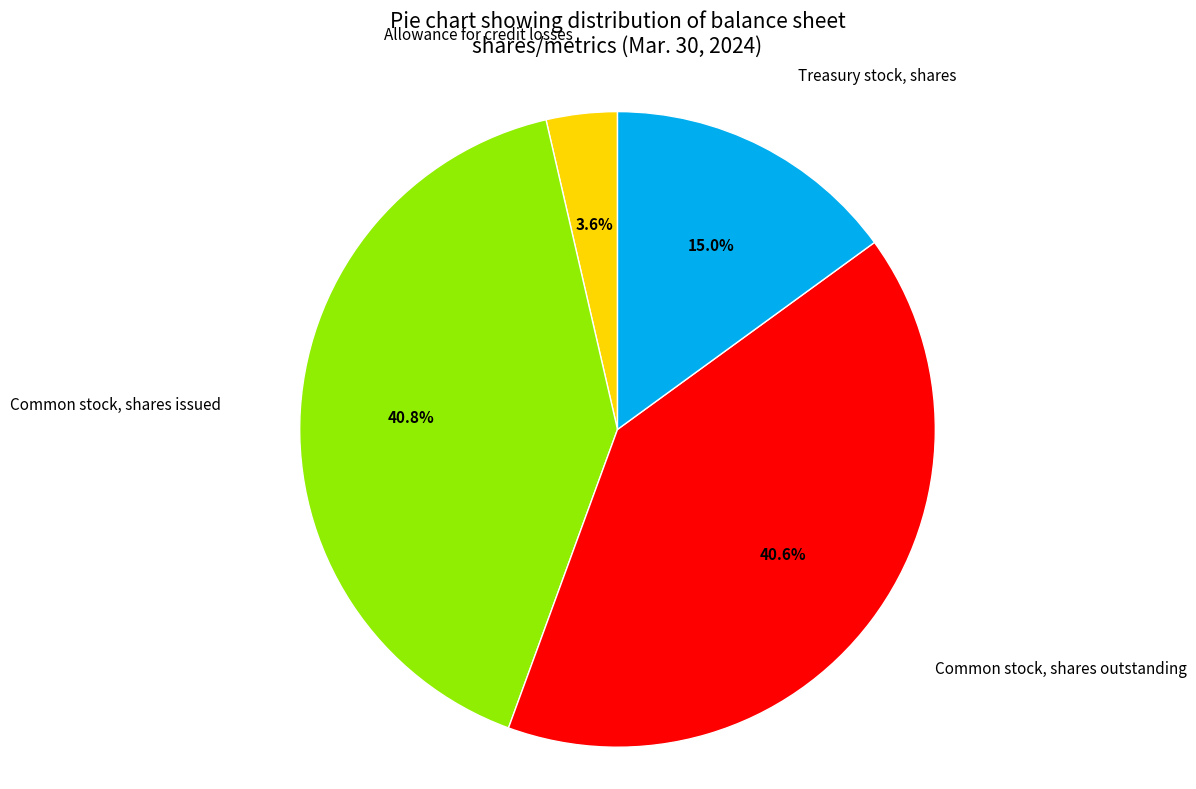

How many slices are in this pie chart?

4